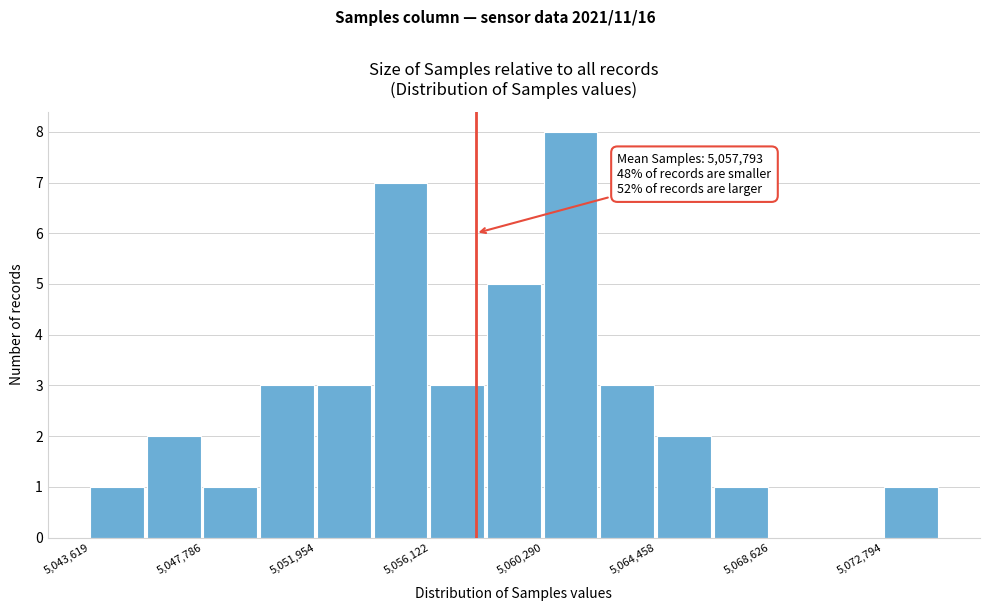

Over which range of the x-axis is the bar tallest?

5060500 to 5062500